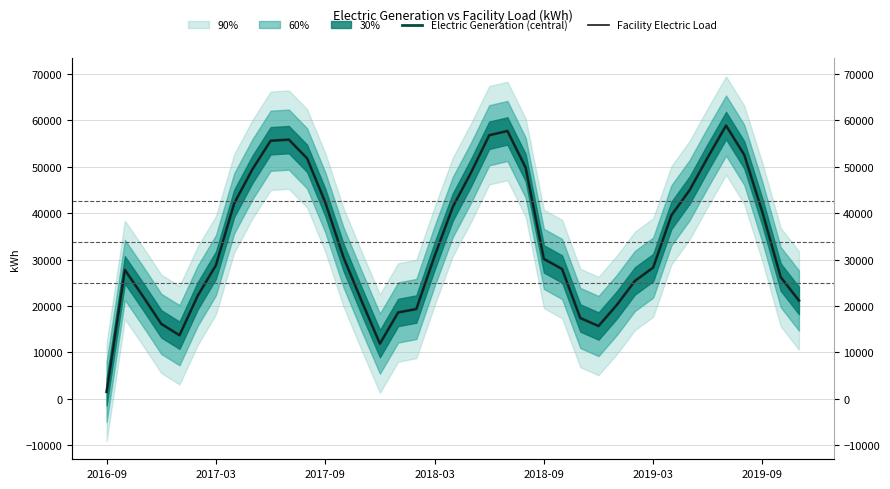

True or false: Facility Electric Load has a value of 55851.2 at 10.

True